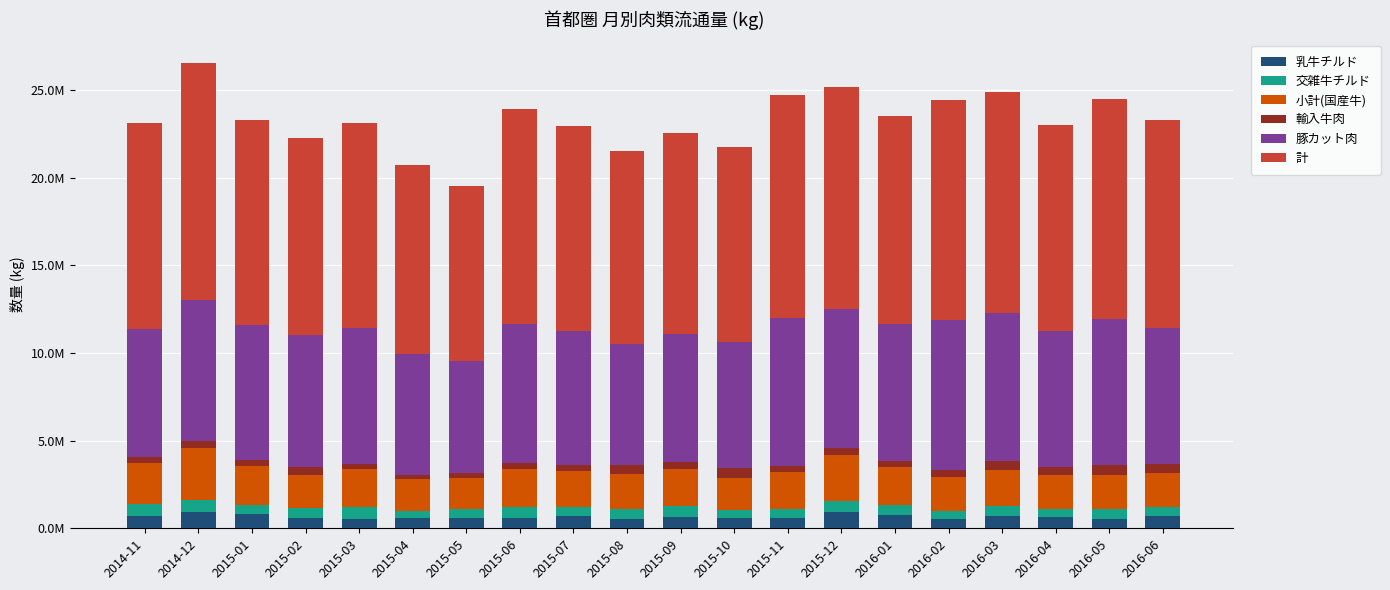

Is it true that 輸入牛肉 equals 562494.0 at 2015-10?

True